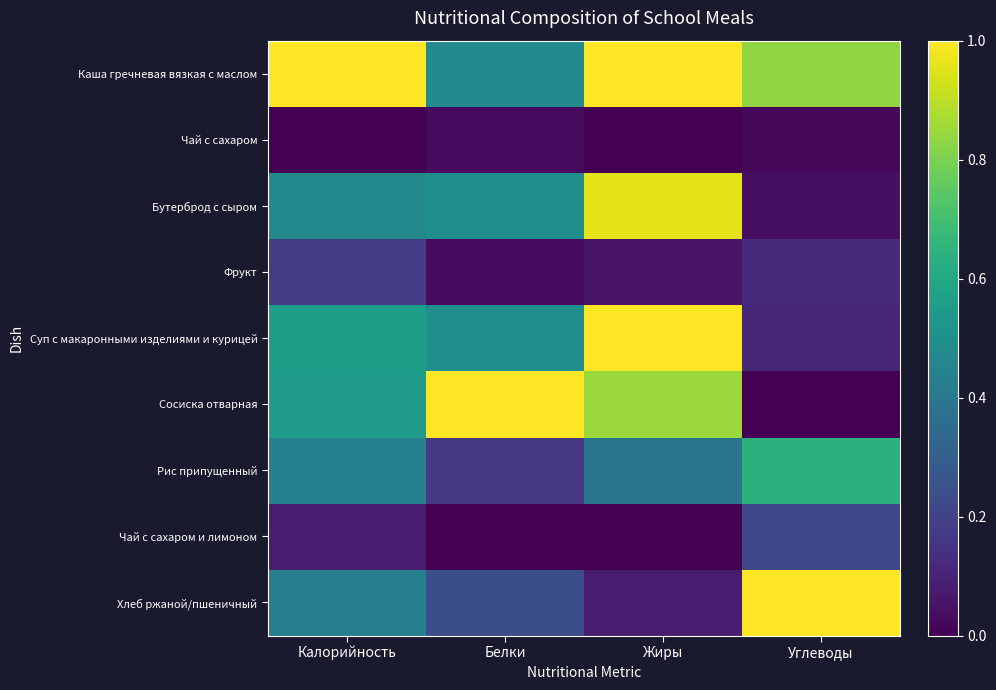

Which series changed the most between Калорийность and Белки?

Каша гречневая вязкая с маслом